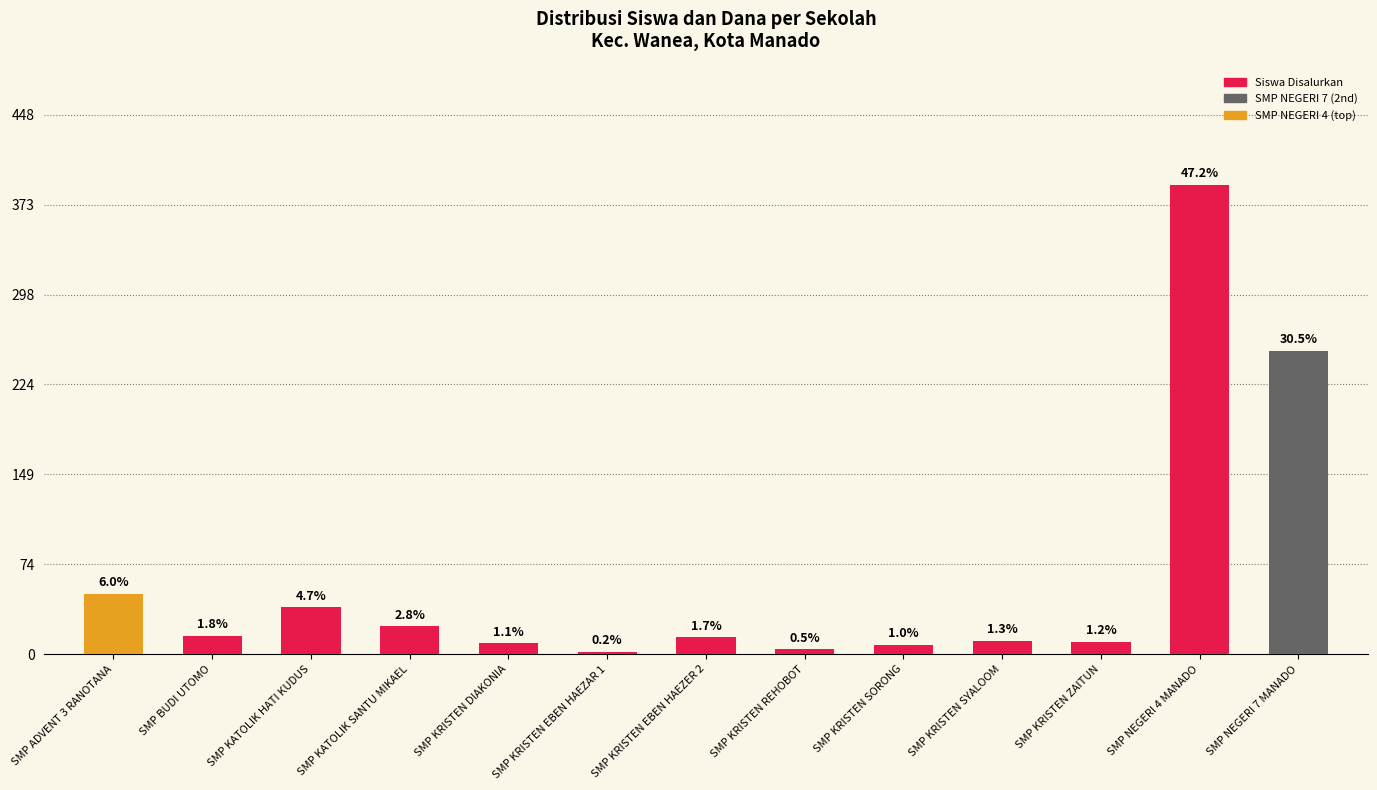

Between SMP KRISTEN SYALOOM and SMP KRISTEN SORONG, which is larger?

SMP KRISTEN SYALOOM